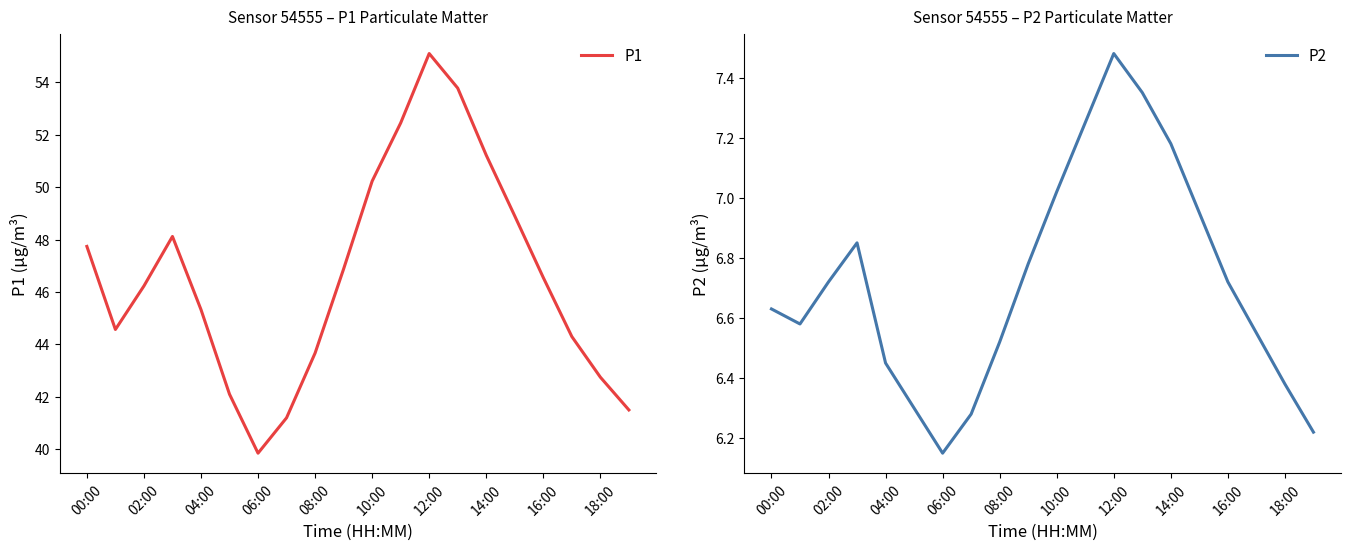

Does the chart display data point markers on the line(s)?

No